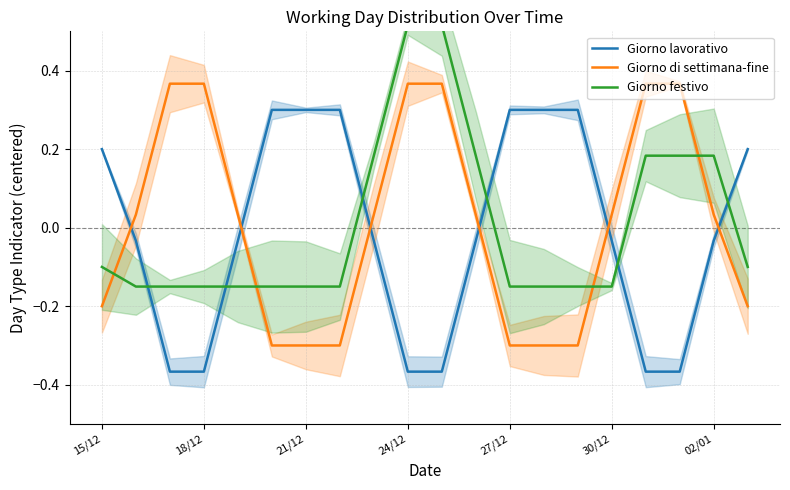

The Giorno lavorativo series shows 0.4 at 14. True or false?

False